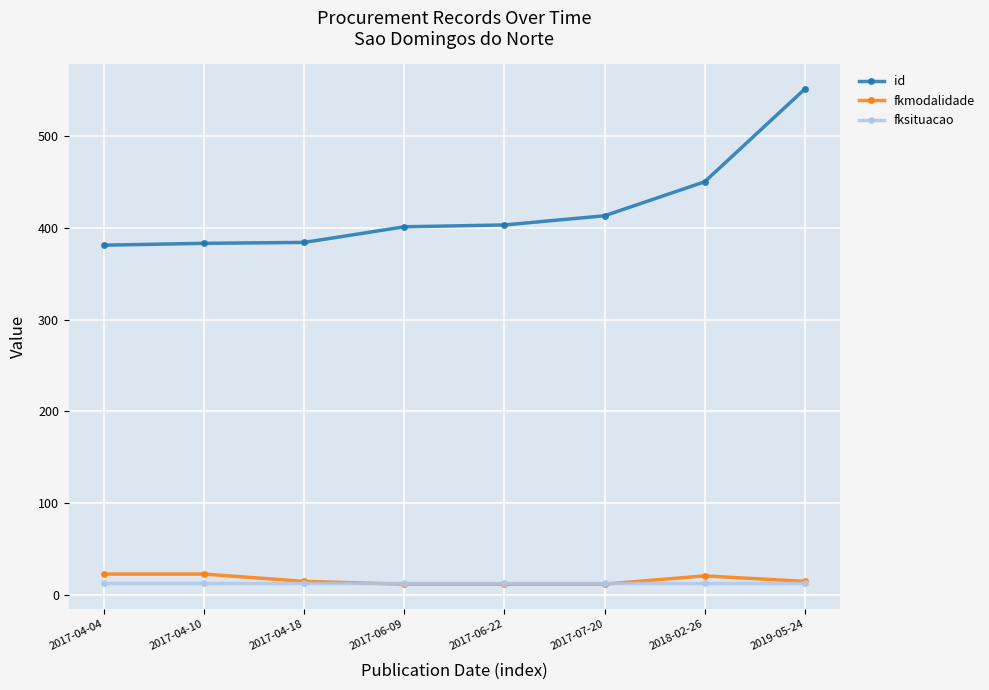

True or false: fksituacao and id cross at least once.

False